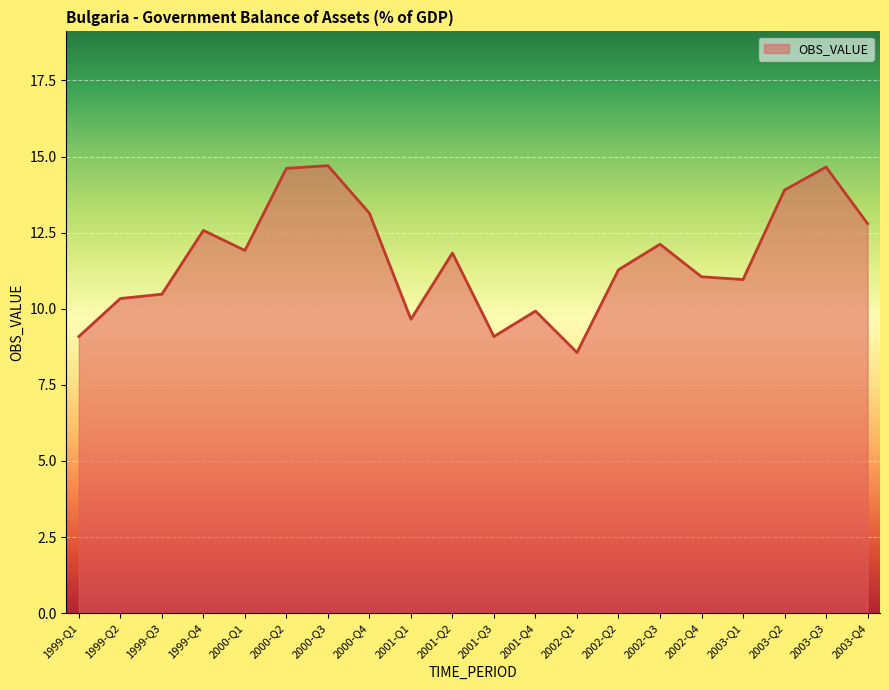

Approximately how many times larger is the value at 2002-Q4 compared to 2003-Q2?

0.8